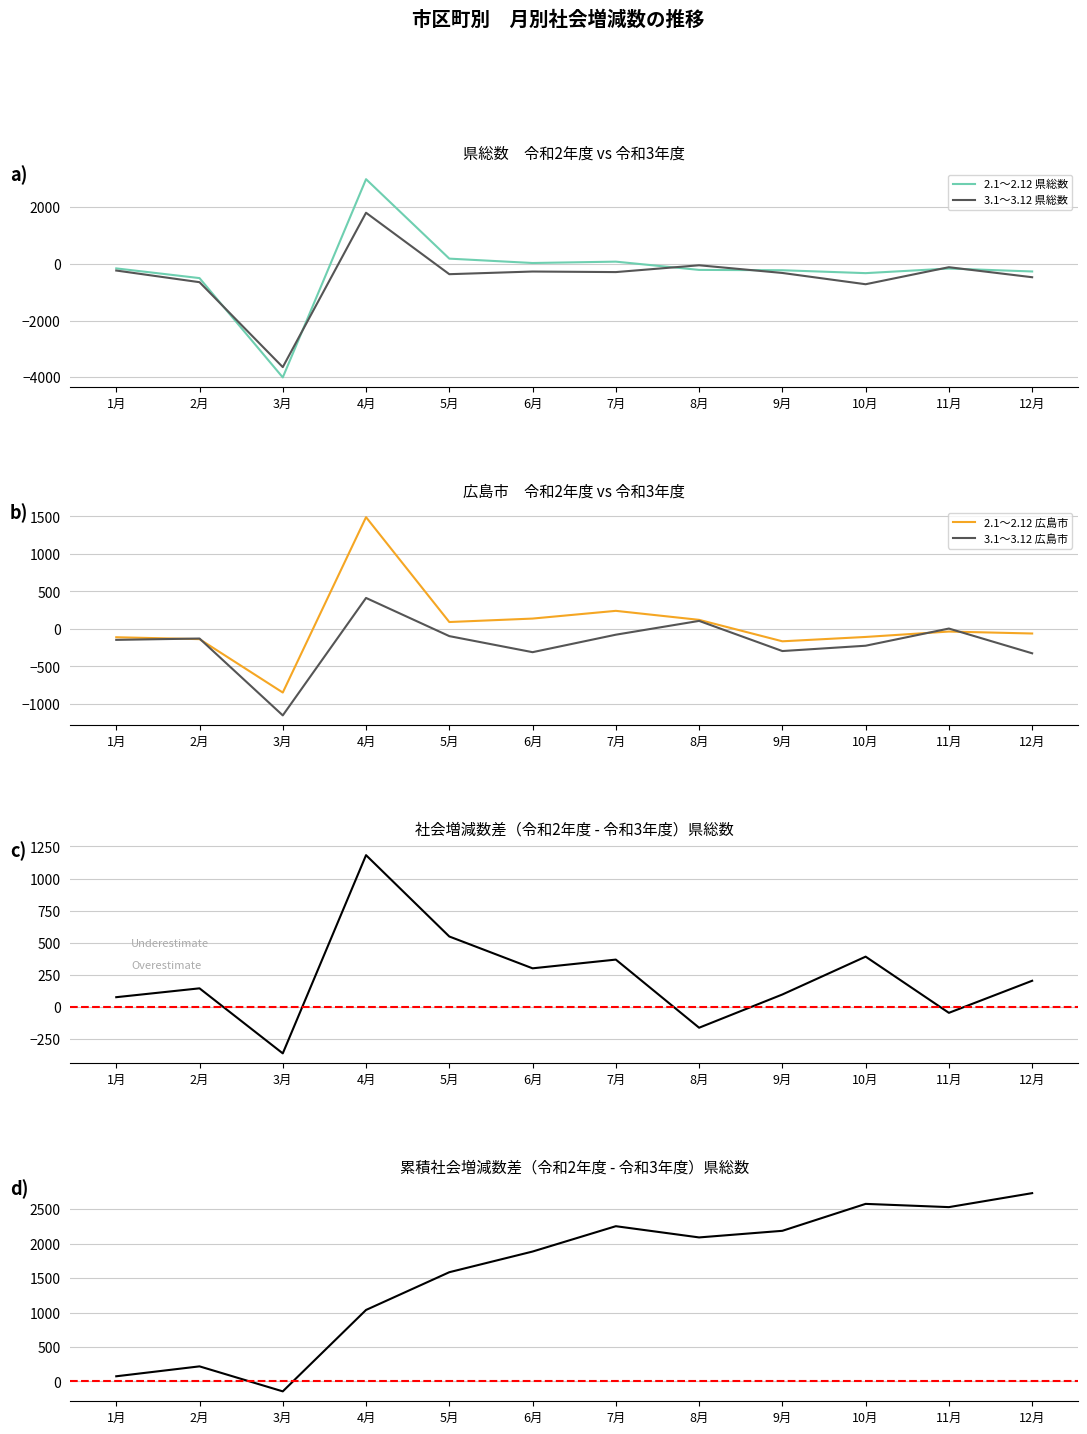

What is the maximum value for 3.1～3.12 広島市?

412